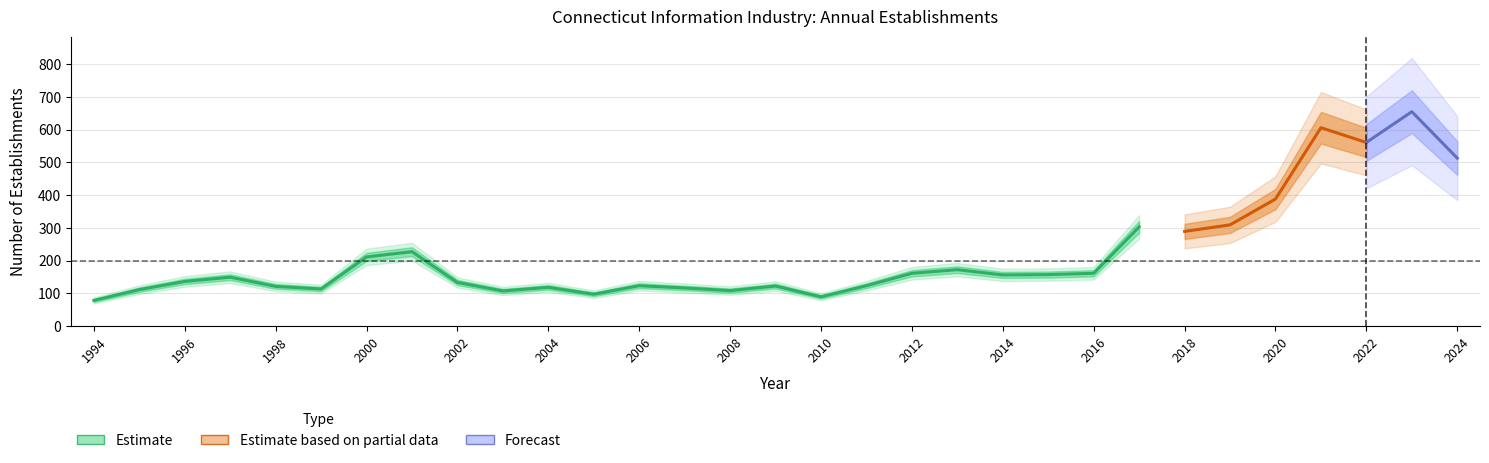

How many values in the Opening Establishments series exceed 149?

15